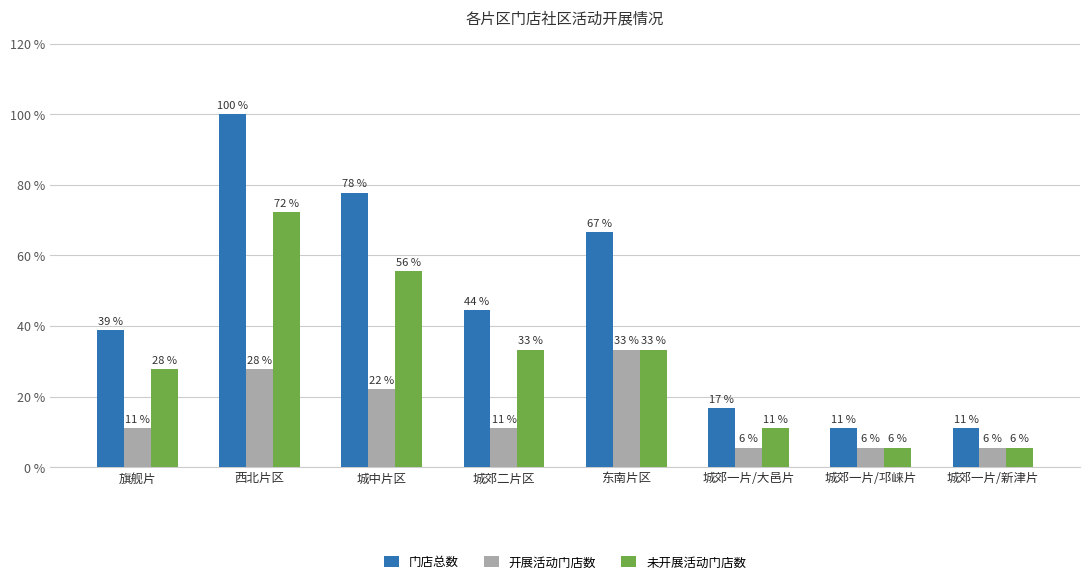

Are the bars horizontal?

No